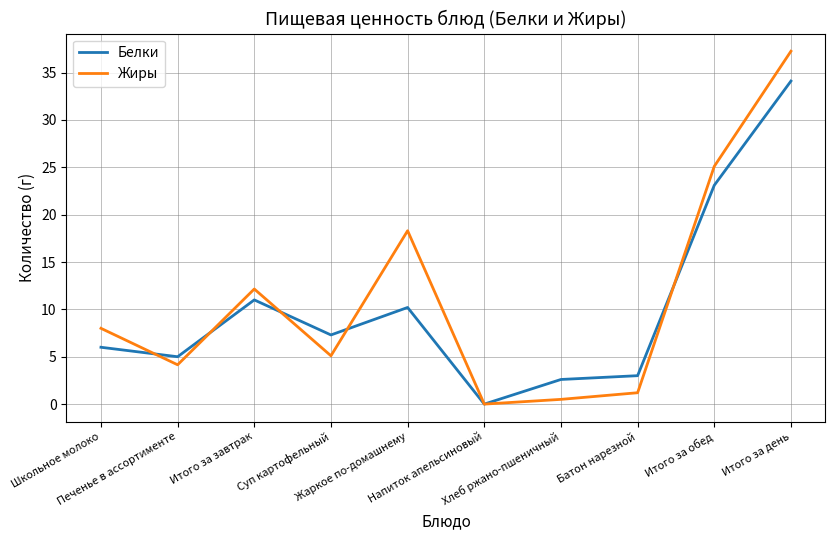

List the series in order of their peak value, highest first.

Жиры, Белки